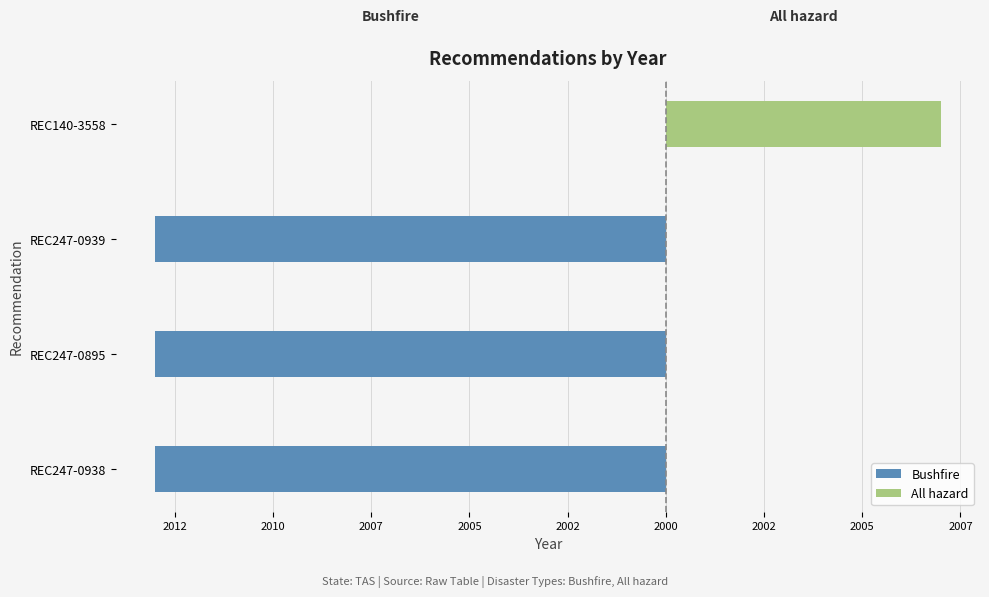

What is the average value of the Bushfire series?

-10